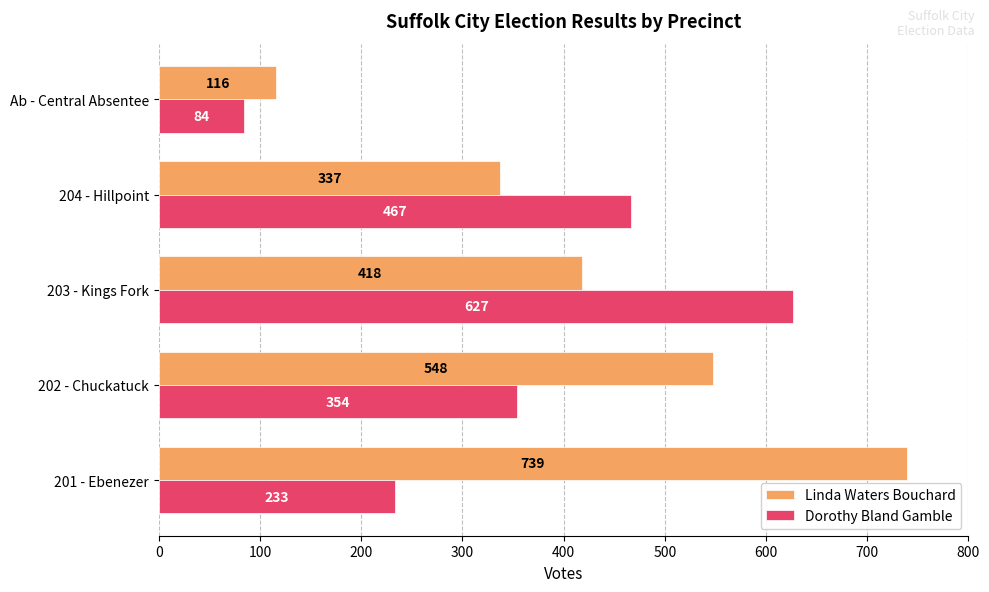

At which category does the chart reach its minimum across all series?

Ab - Central Absentee